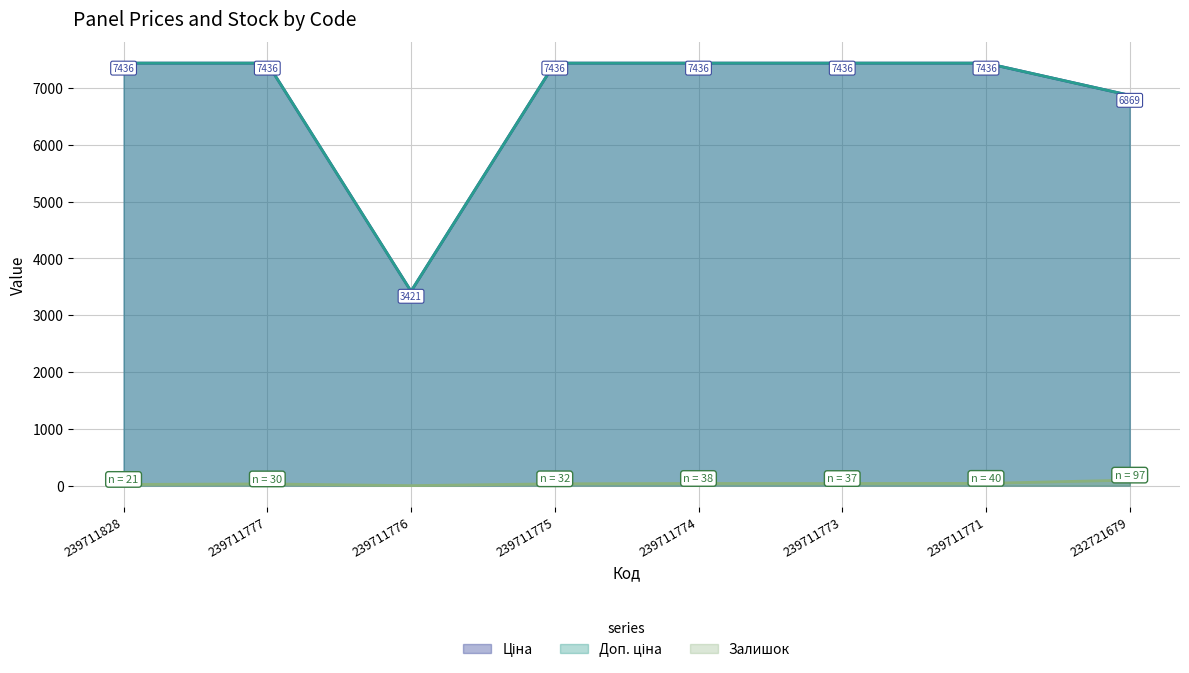

What are all the series names shown in the legend?

Ціна, Доп. ціна, Залишок